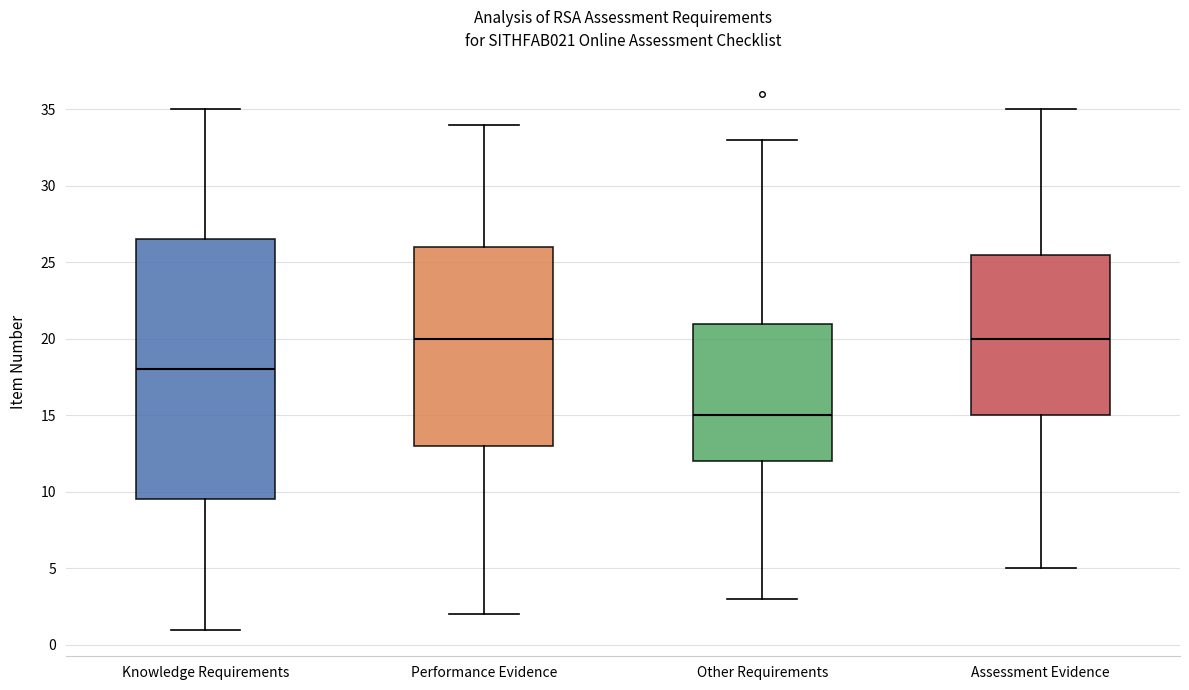

Comparing the boxes themselves (not the whiskers), which one is the tallest?

Knowledge Requirements